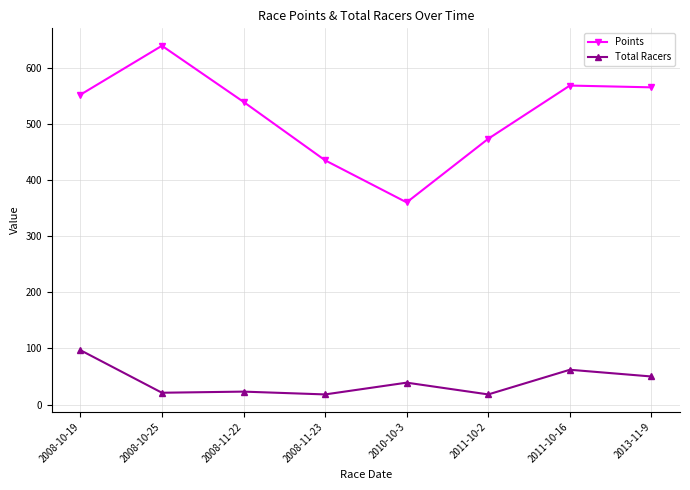

Which series has the largest total across all categories?

Points